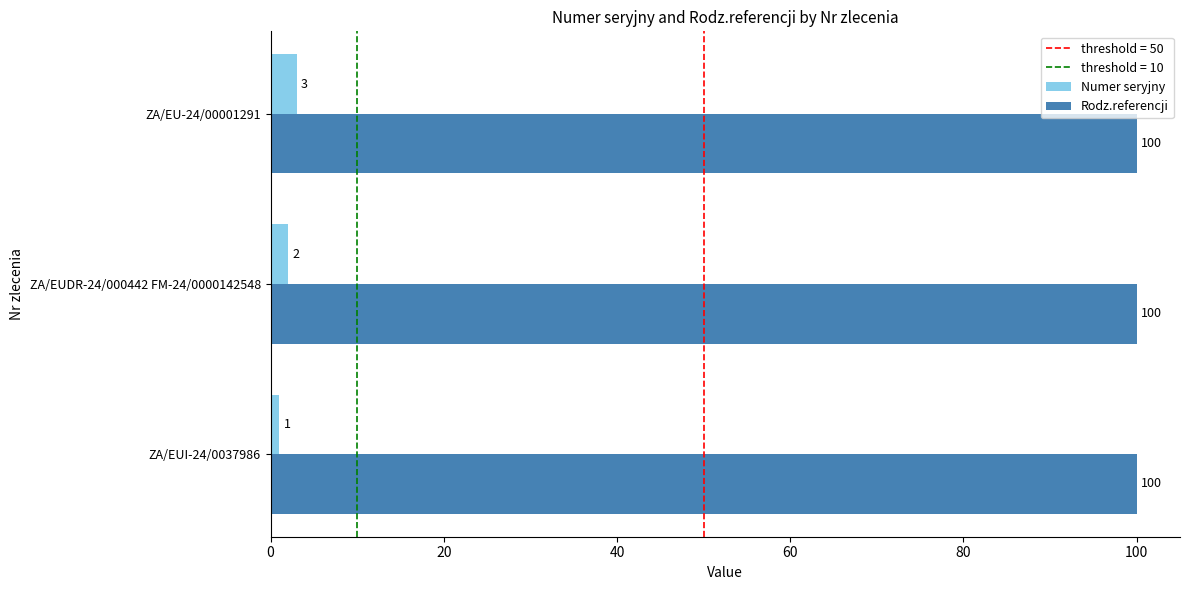

What is the average value of the Rodz.referencji series?

100